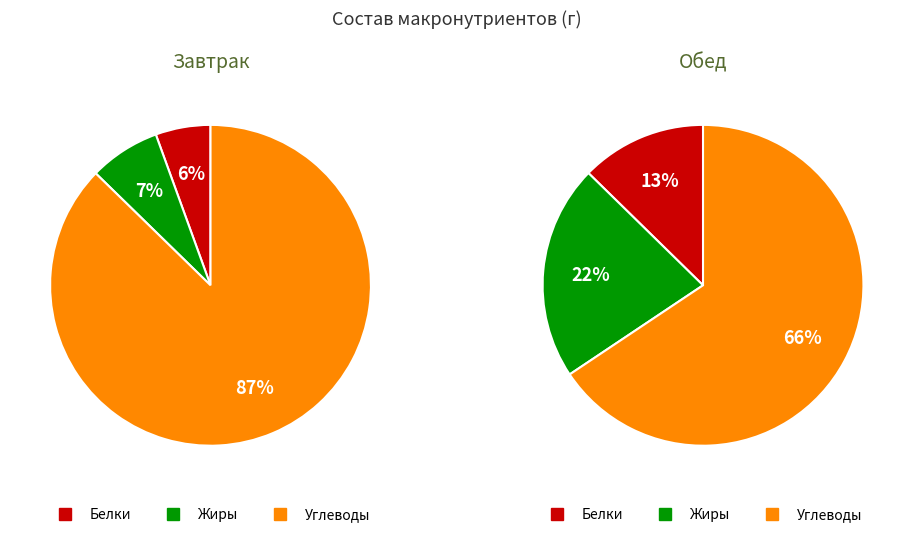

Which slice is the smallest?

Белки